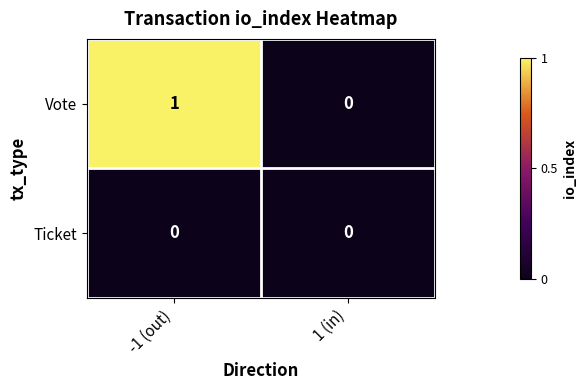

Reading left to right, transcribe all the data shown in this chart.

Vote: -1 (out)=1	1 (in)=0
Ticket: -1 (out)=0	1 (in)=0